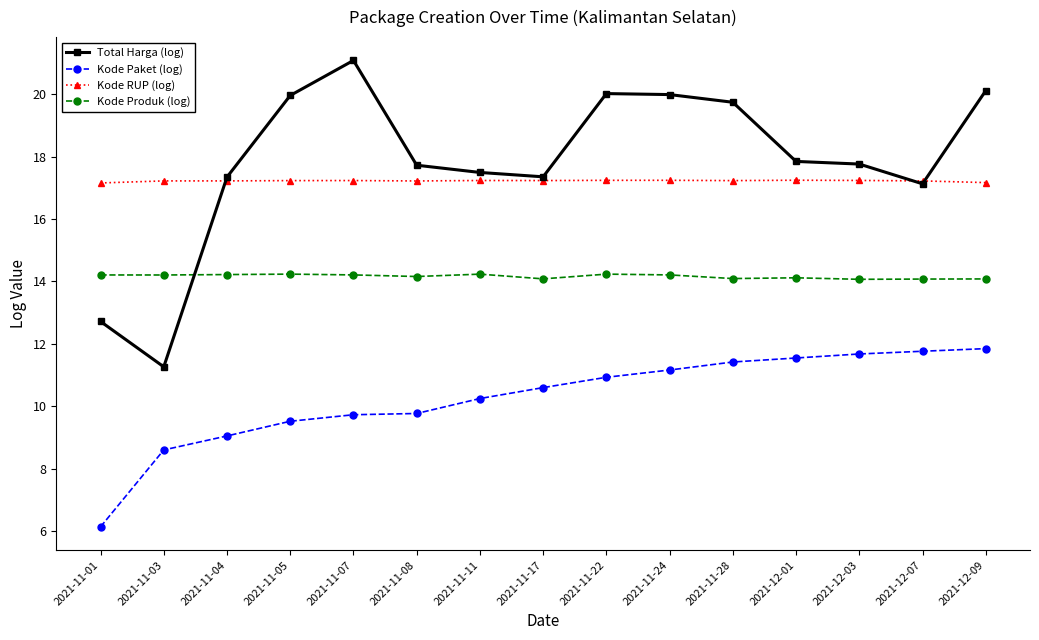

Between 2021-11-03 and 2021-11-04, which series saw the biggest shift?

Total Harga (log)